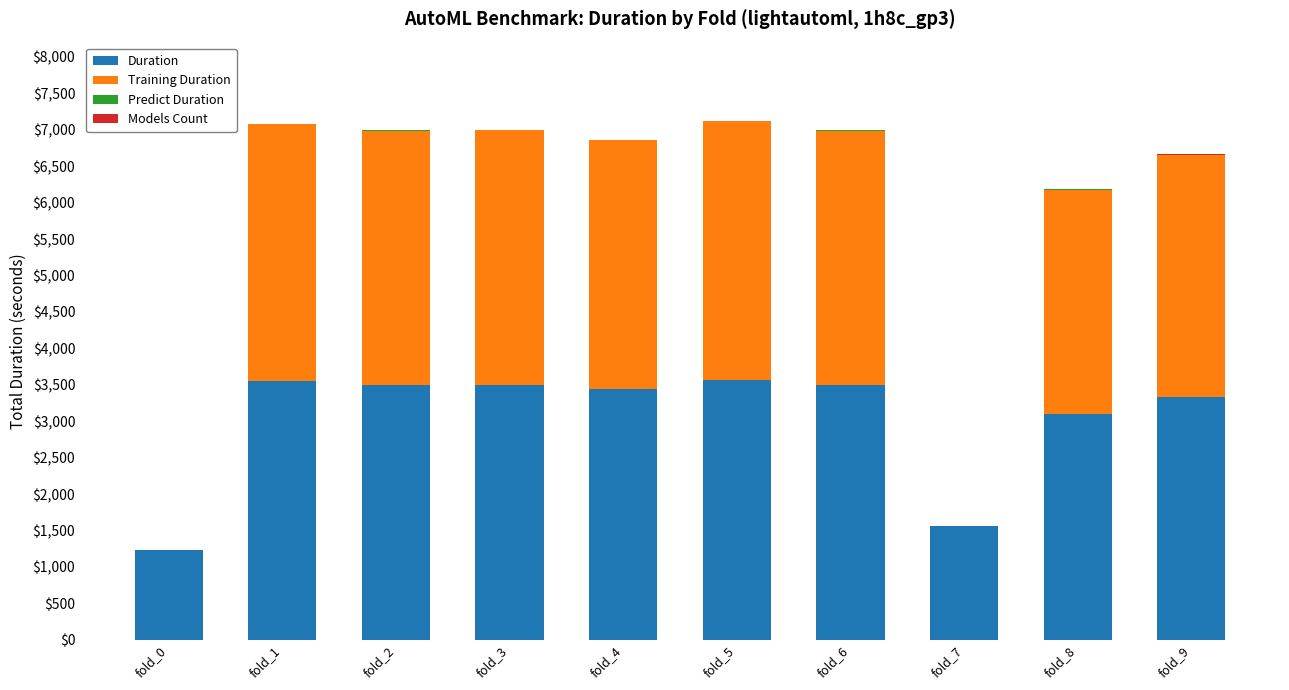

What is the highest value of the Duration series?

3566.8